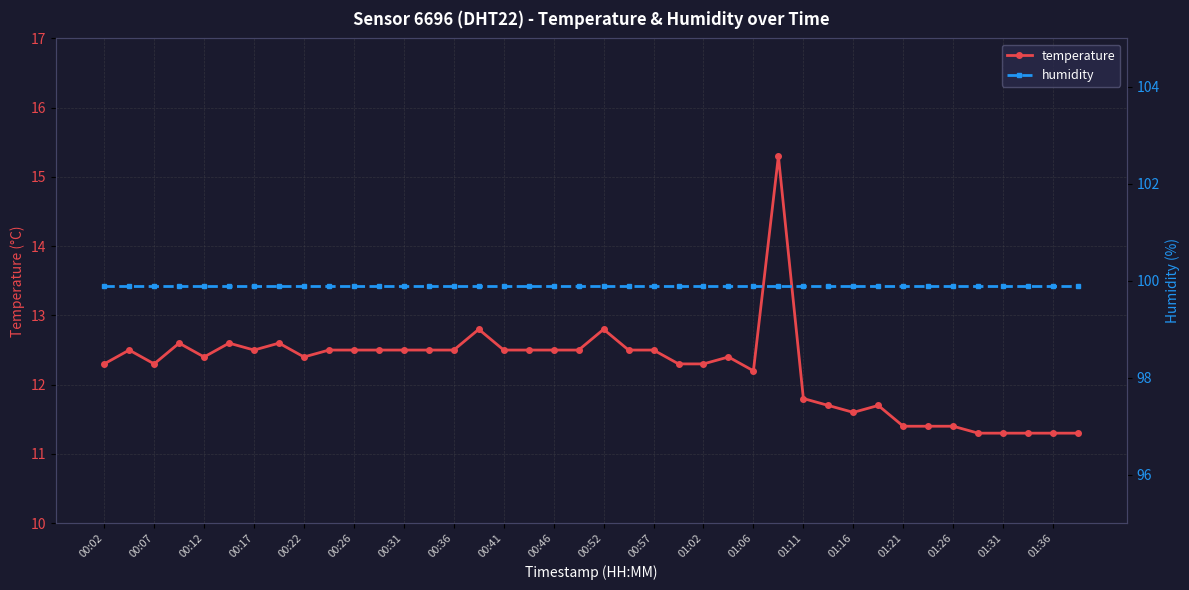

How many data points in temperature are above 12?

28